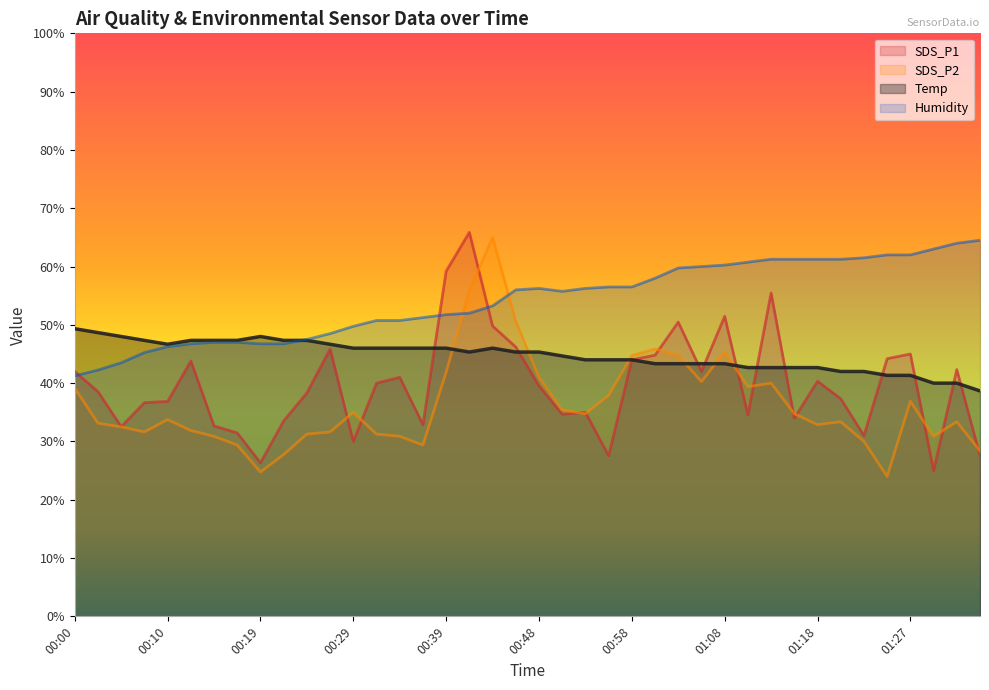

Which series has the largest total across all categories?

Humidity